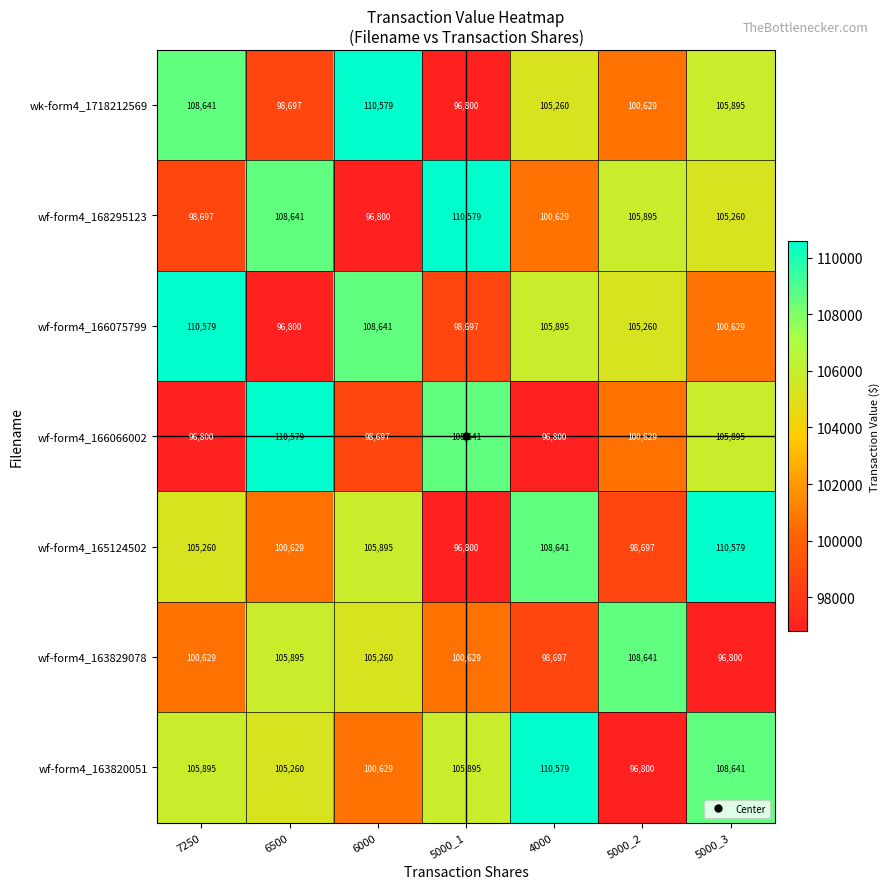

True or false: wf-form4_163820051 has a value of 105895 at 5000_1.

True